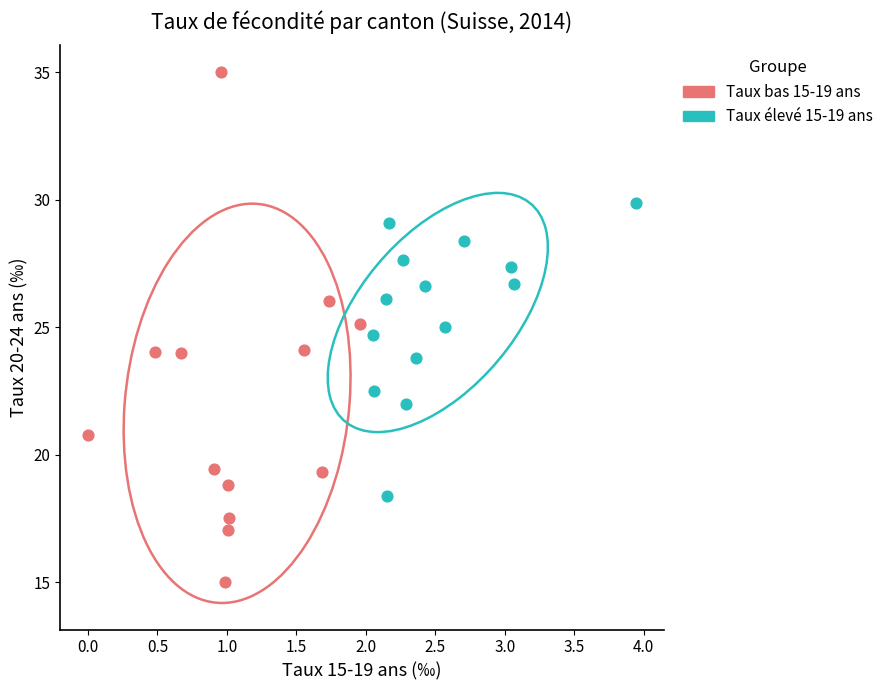

Which series contains the highest Y value?

Taux bas 15-19 ans